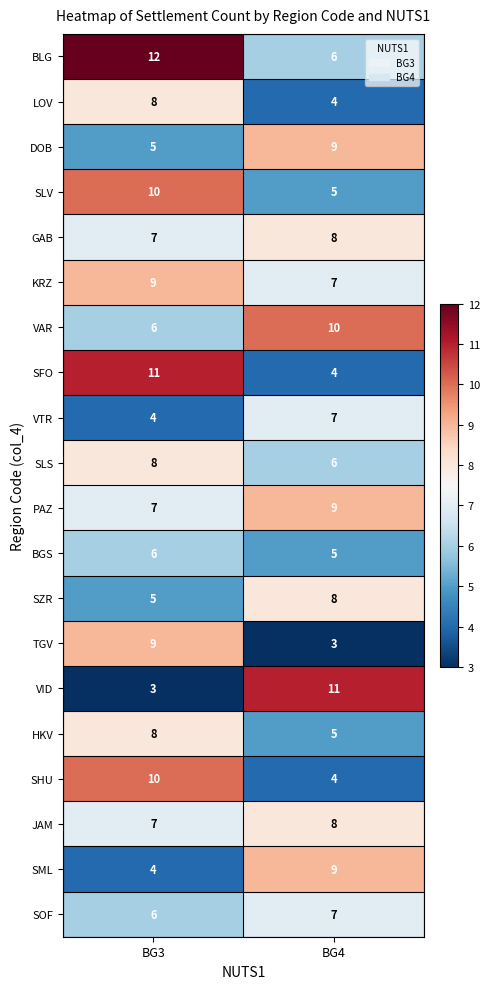

True or false: VID has a value of 11 at BG4.

True